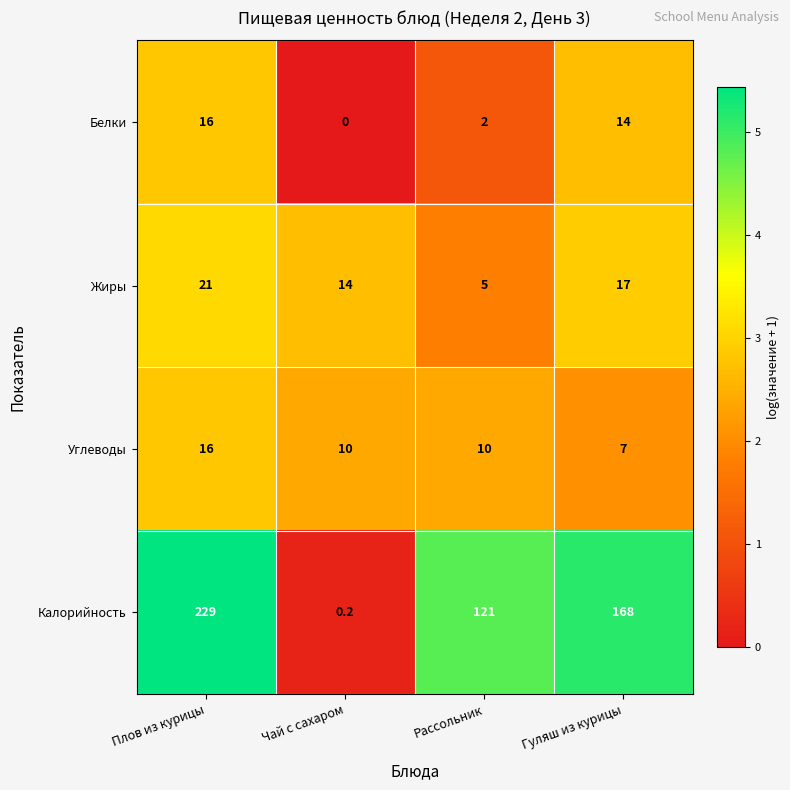

How many distinct data groups are displayed?

4